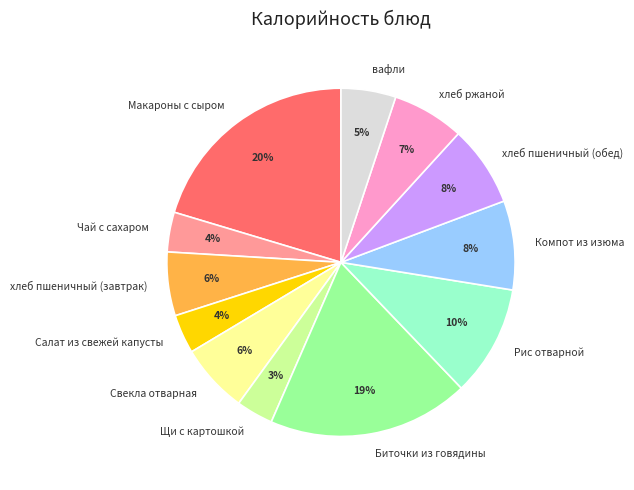

Between хлеб пшеничный (обед) and Чай с сахаром, which is larger?

хлеб пшеничный (обед)